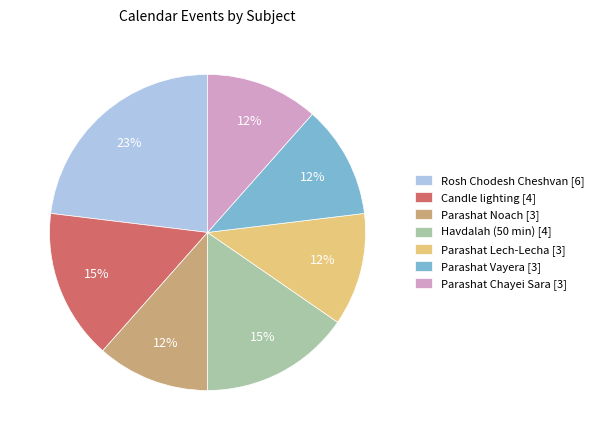

Is it true that Parashat Noach is 12% of the pie?

True